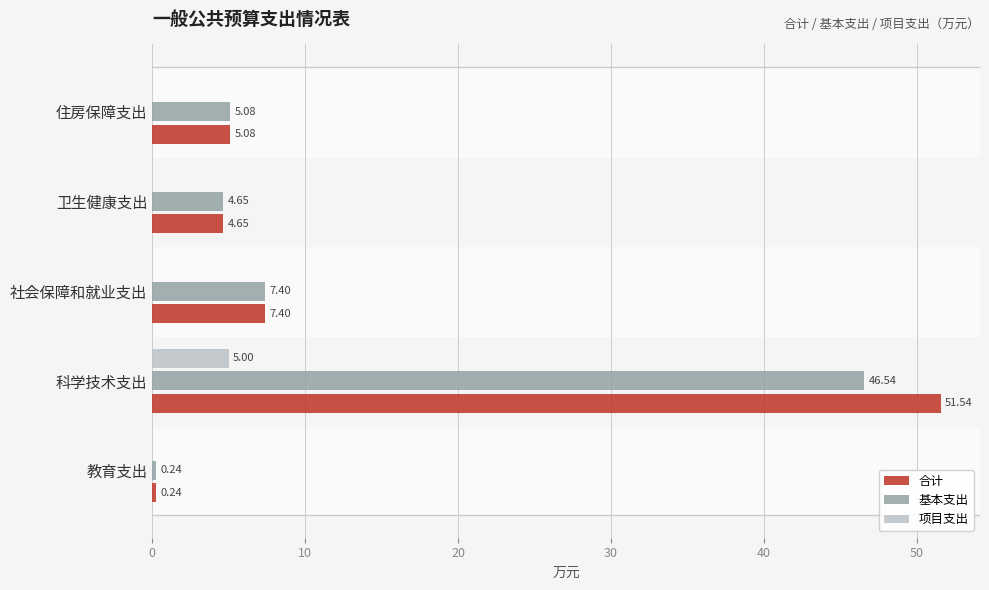

Between 科学技术支出 and 卫生健康支出, which series saw the biggest shift?

合计